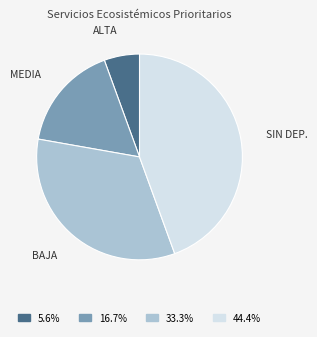

Does any single category account for the majority?

No